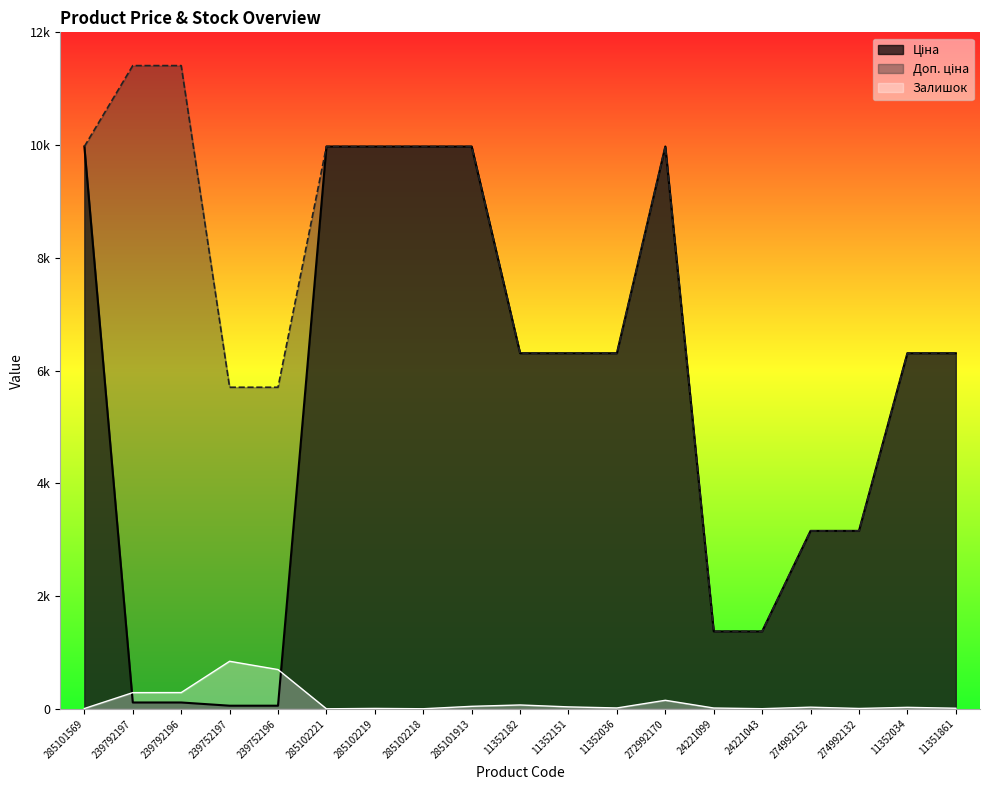

What is the total value across all series at 239752197?

6607.1